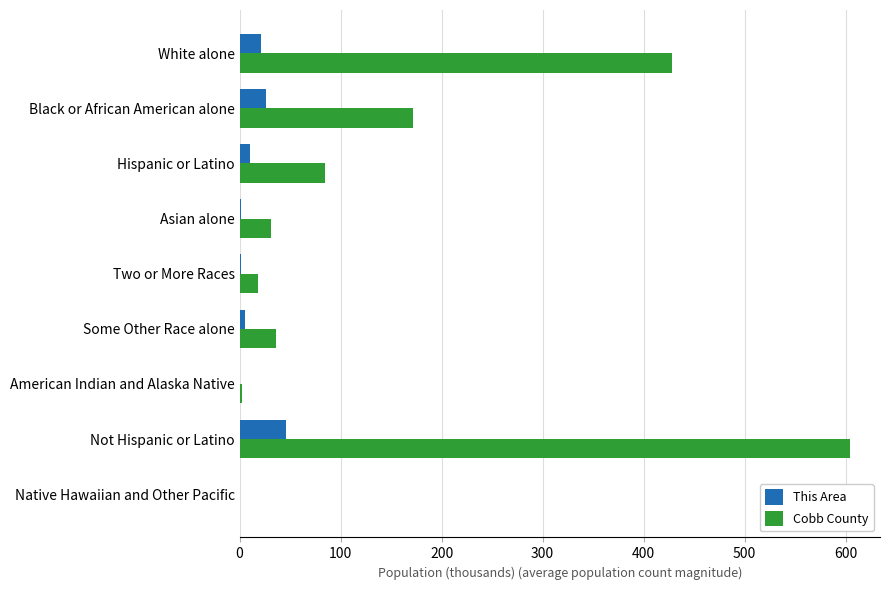

Which series has the largest total across all categories?

Cobb County